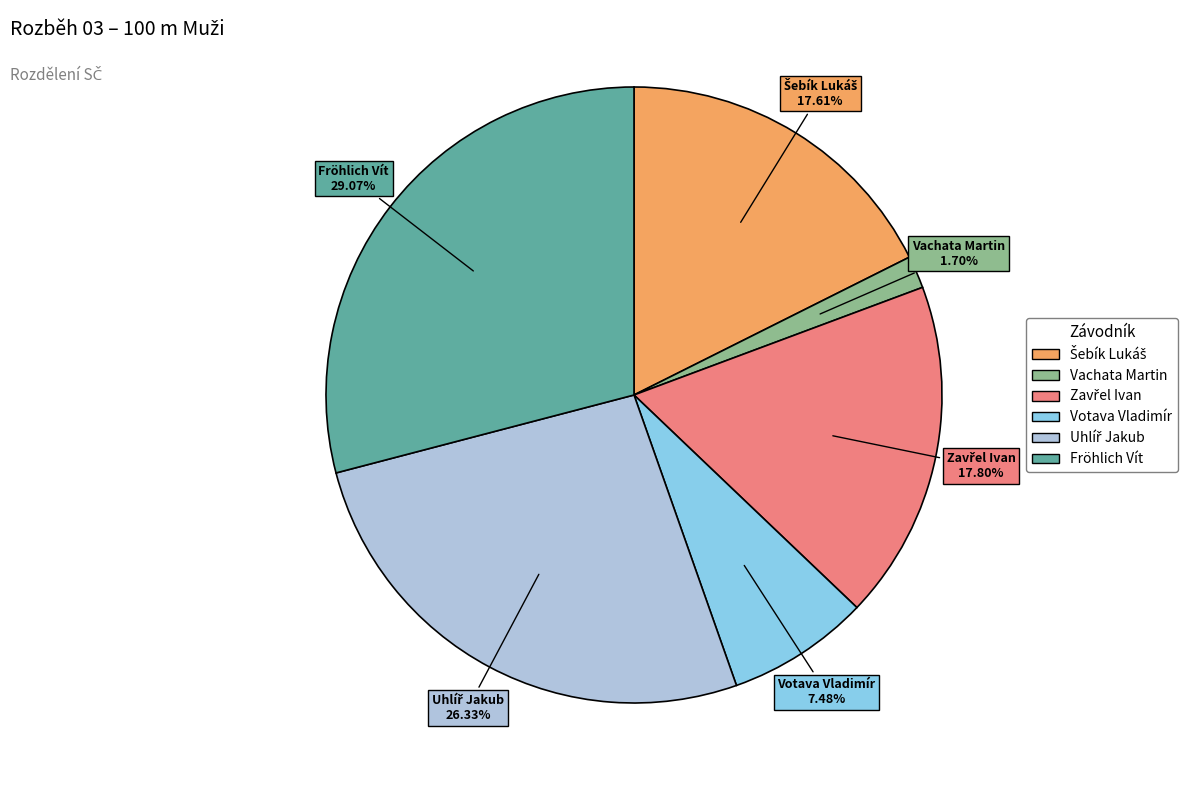

Which slice is the largest?

Fröhlich Vít